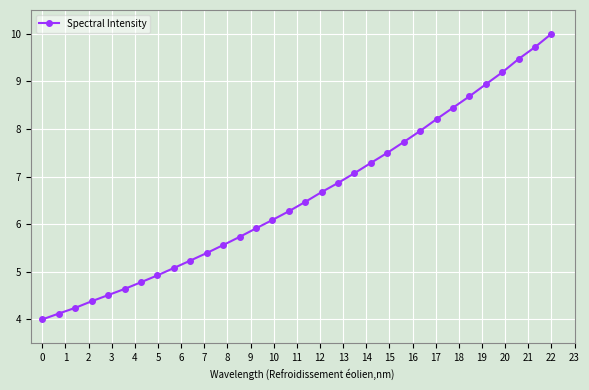

How many series are shown in this chart?

1